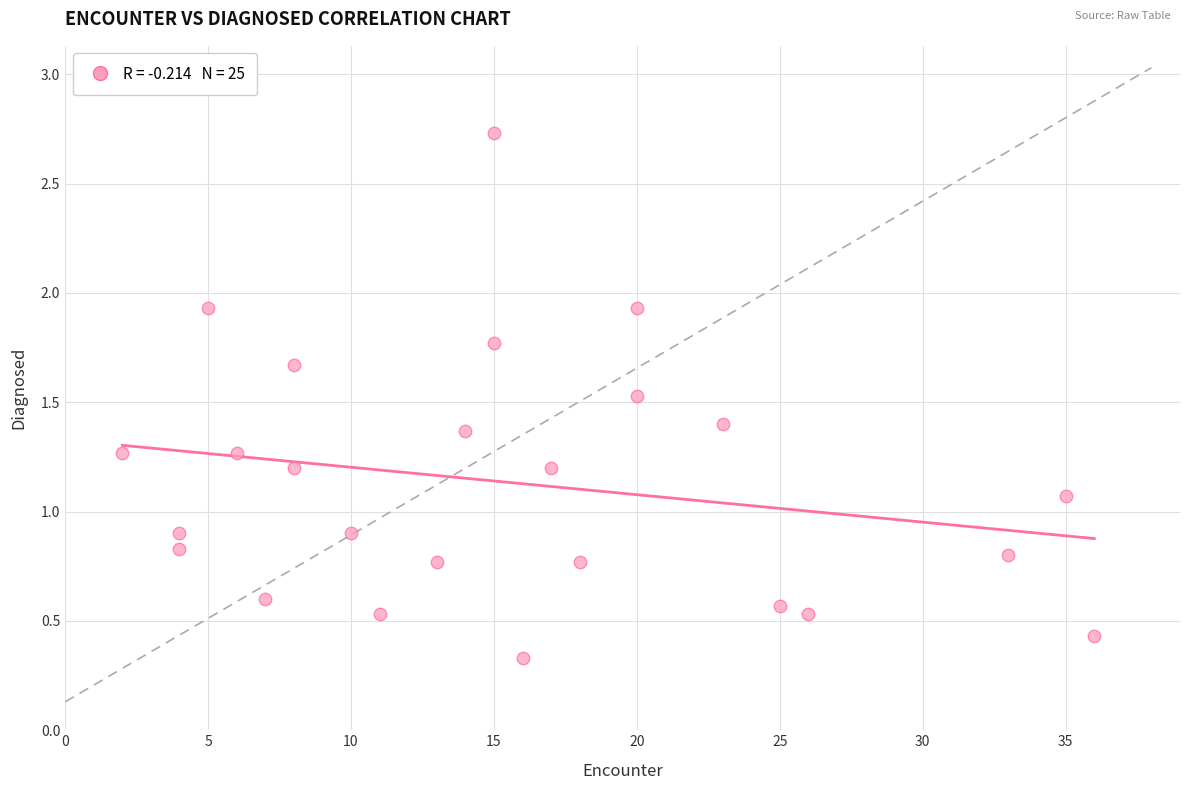

What is the range of Y values (max minus min)?

2.4